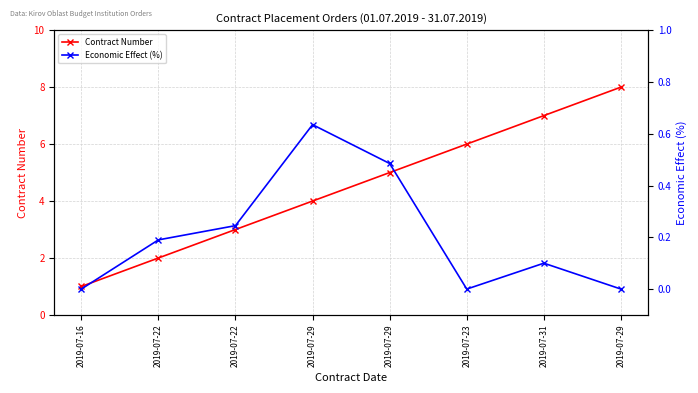

True or false: Economic Effect (%) and Contract Number intersect in this chart.

False